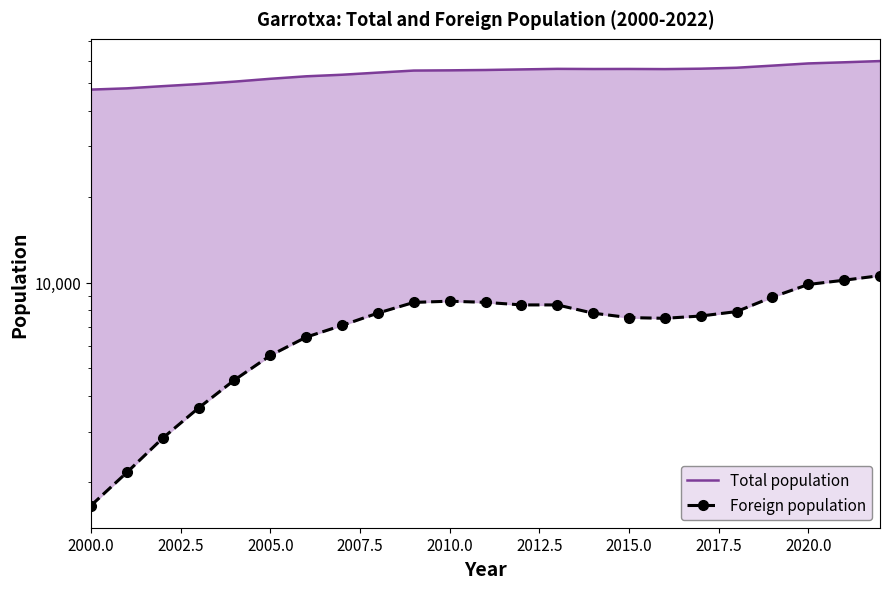

What is the average value of the Total population series?

54407